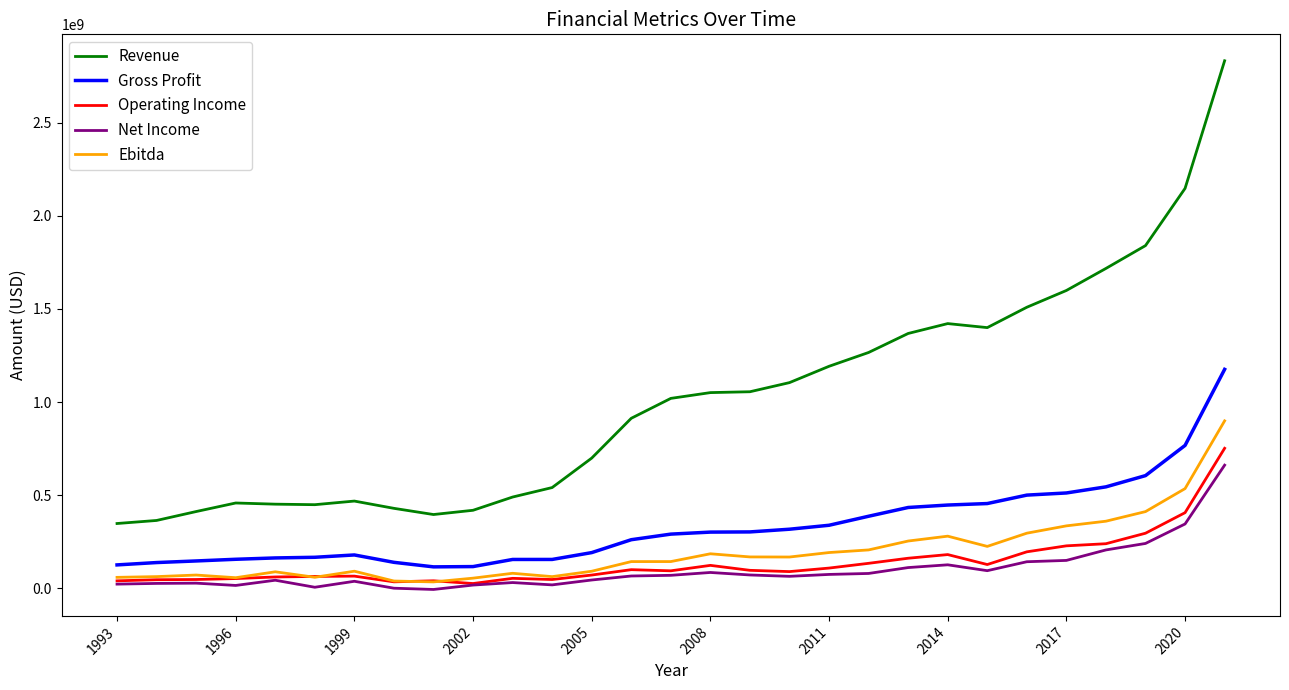

True or false: Revenue and Ebitda intersect in this chart.

False